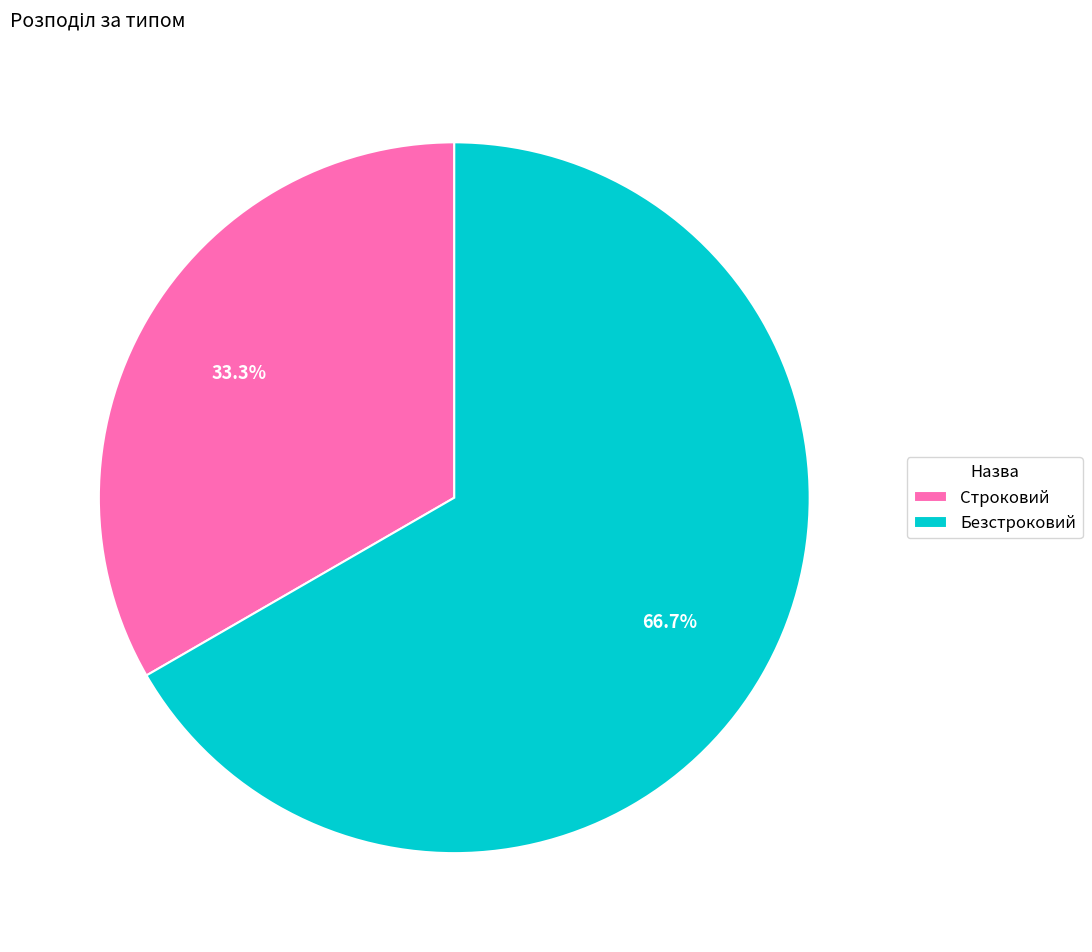

To the nearest percent, what portion does Строковий represent?

33%